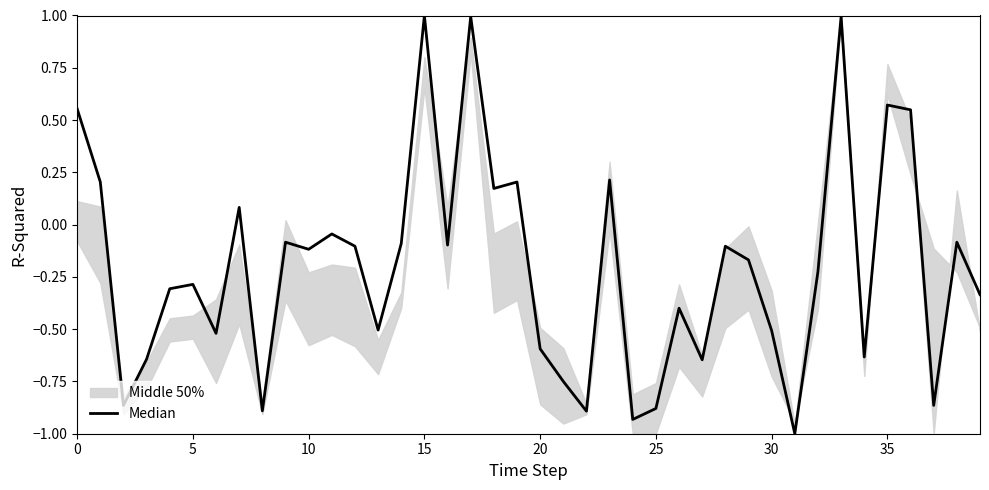

What is the smallest value displayed?

-1.0